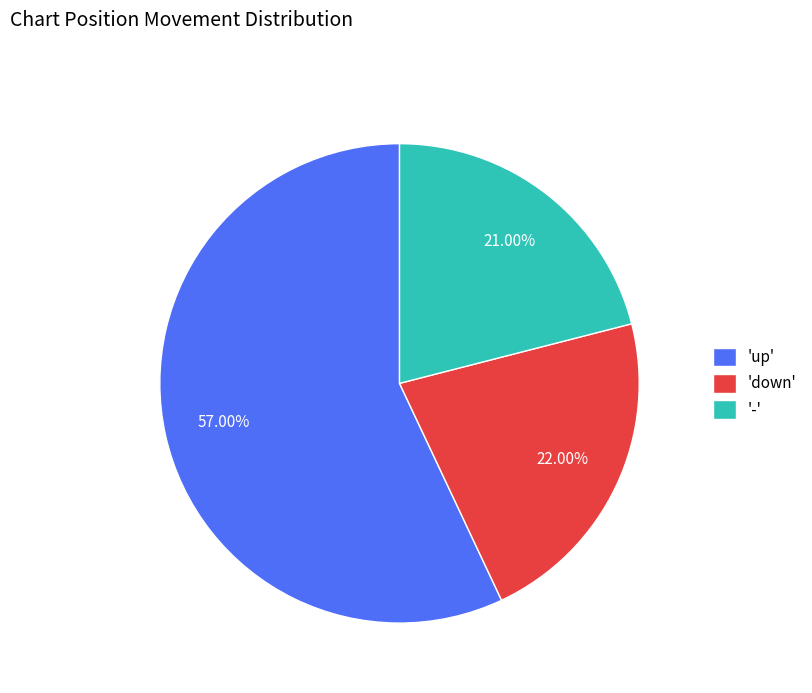

Is there any slice that represents more than half of the pie?

Yes